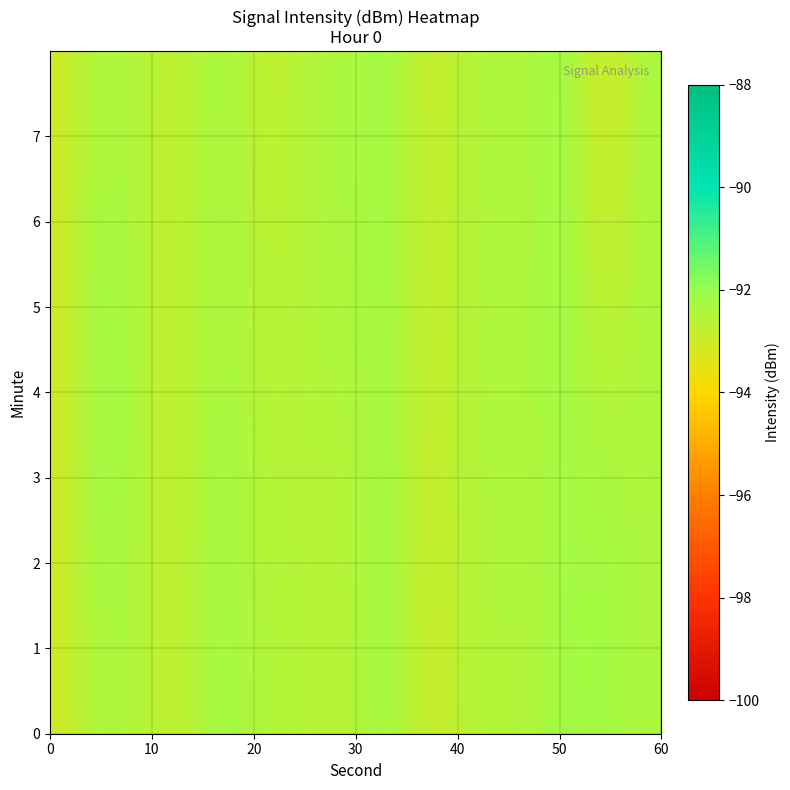

Which series has the largest total across all categories?

1